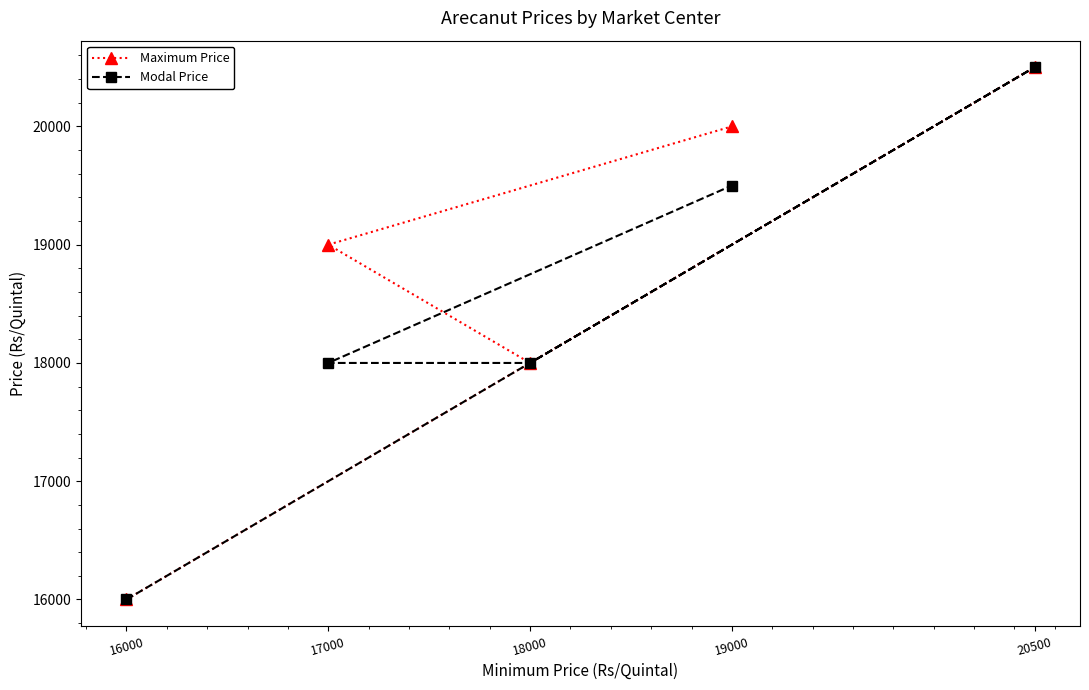

Rank the categories by Maximum Price value from lowest to highest.

16000, 18000, 17000, 19000, 20500